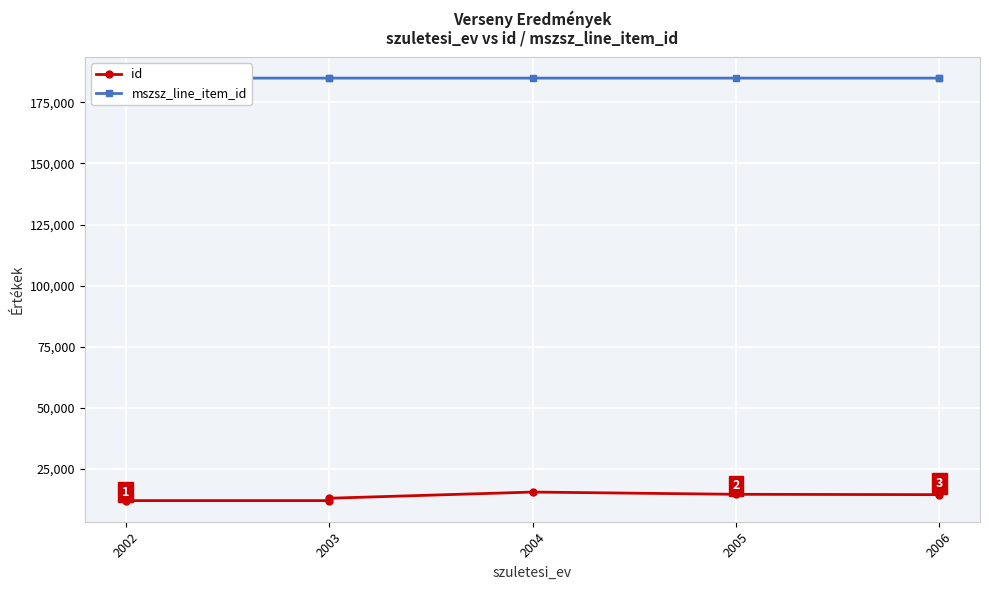

What is the sum of the id values at 2002 and 2006?

27748